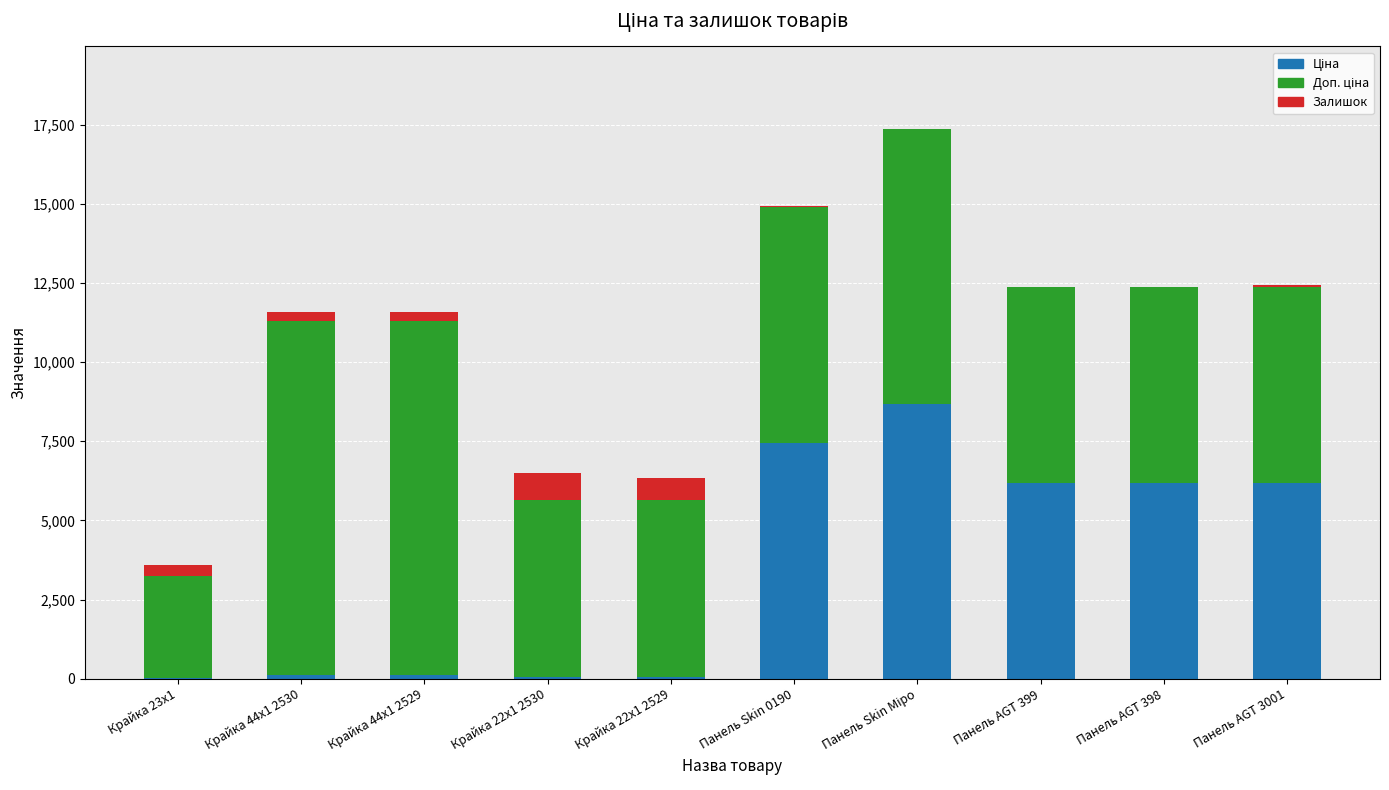

Are the bars grouped side by side (vs. stacked)?

No